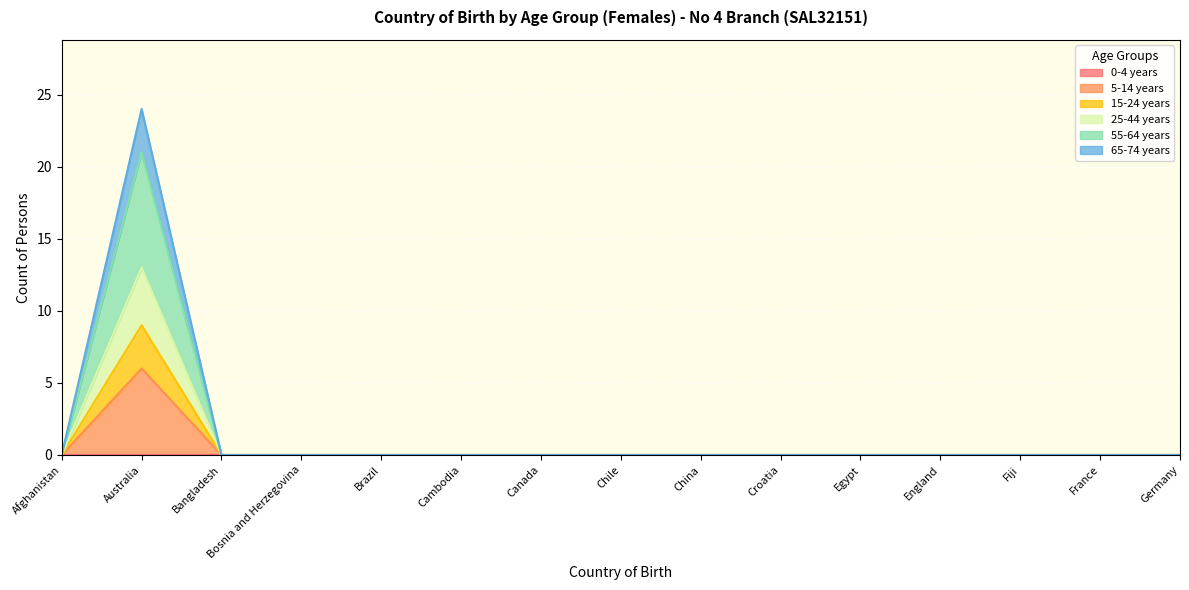

At which category is the sum across all series the highest?

Australia